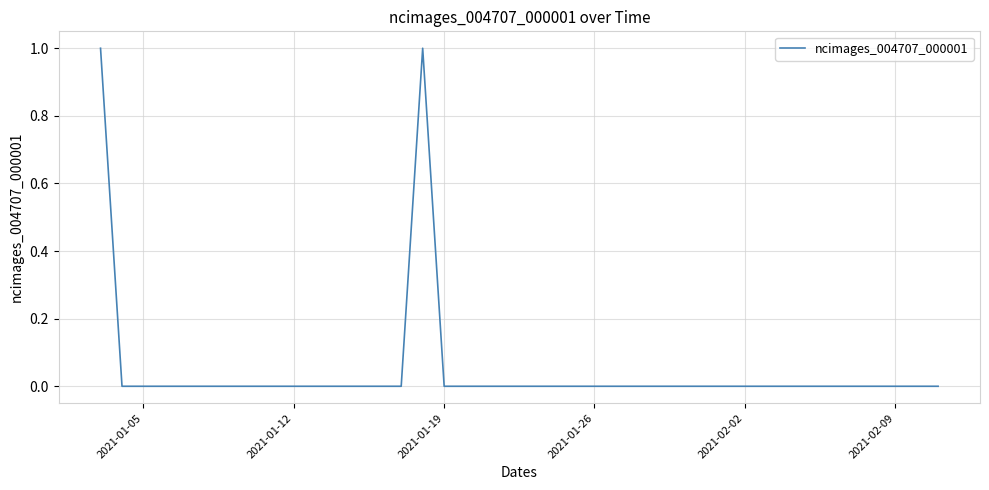

Is it true that the value at 2021-02-02 is 0?

True